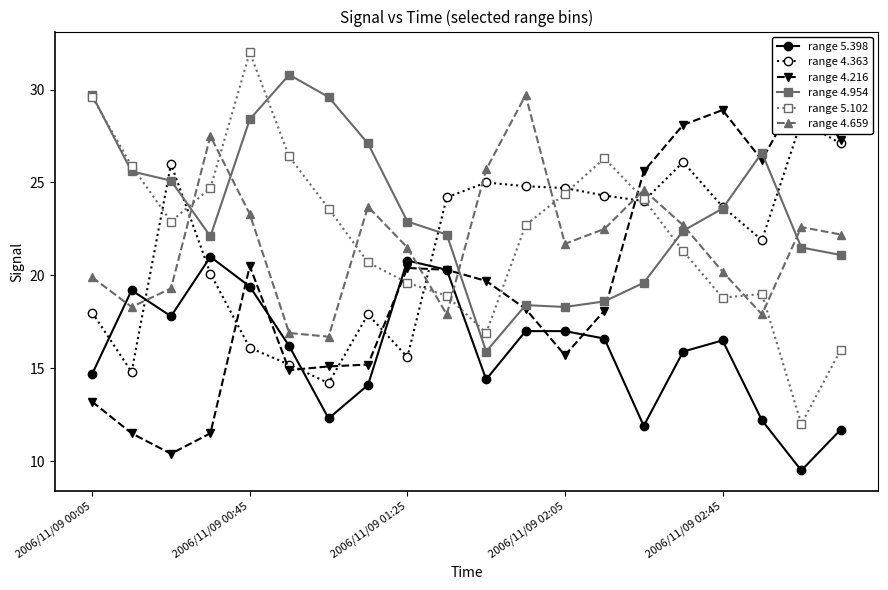

At 13, list the series in order from smallest to largest.

range 5.398, range 4.216, range 4.954, range 4.659, range 4.363, range 5.102